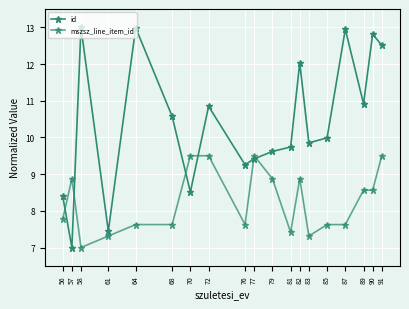

True or false: mszsz_line_item_id has more than 2 points higher than both neighbors.

True